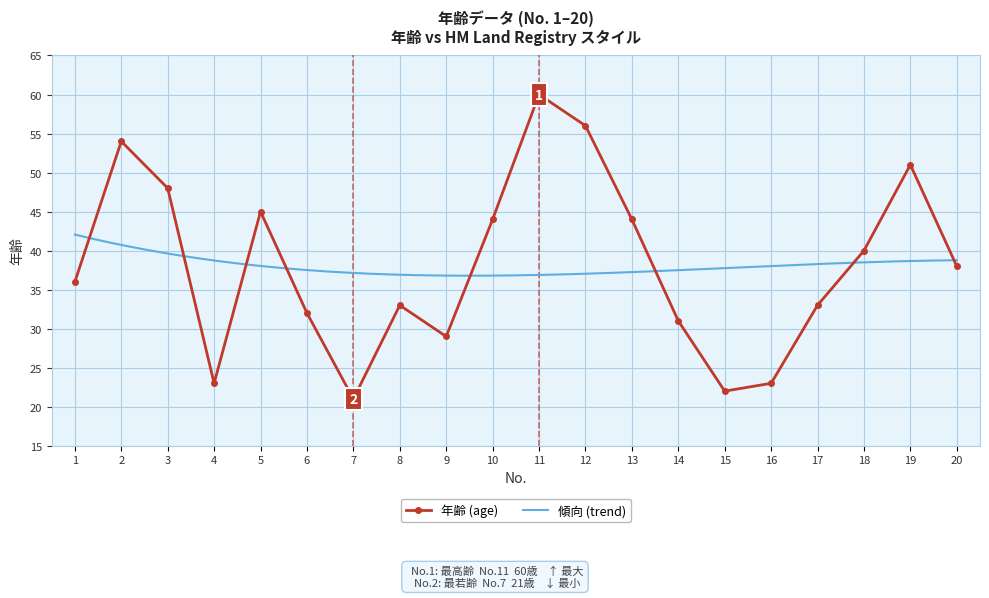

Is this an area chart (filled region under the line)?

No